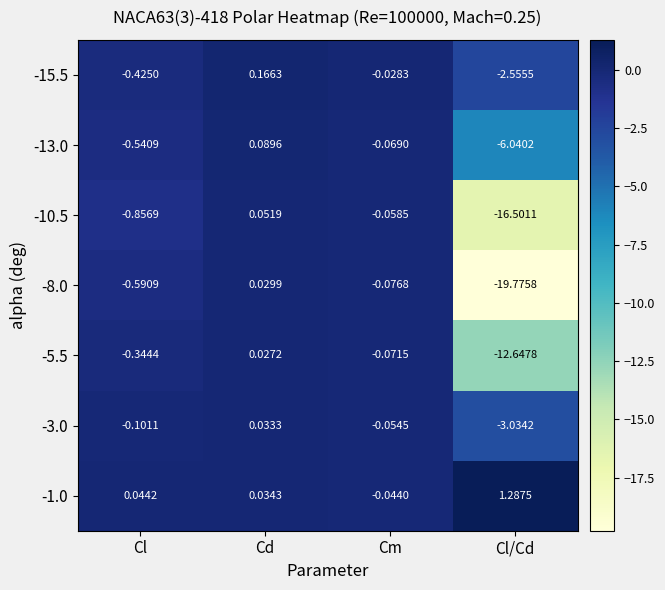

How many data points in -8.0 are less than 0?

3